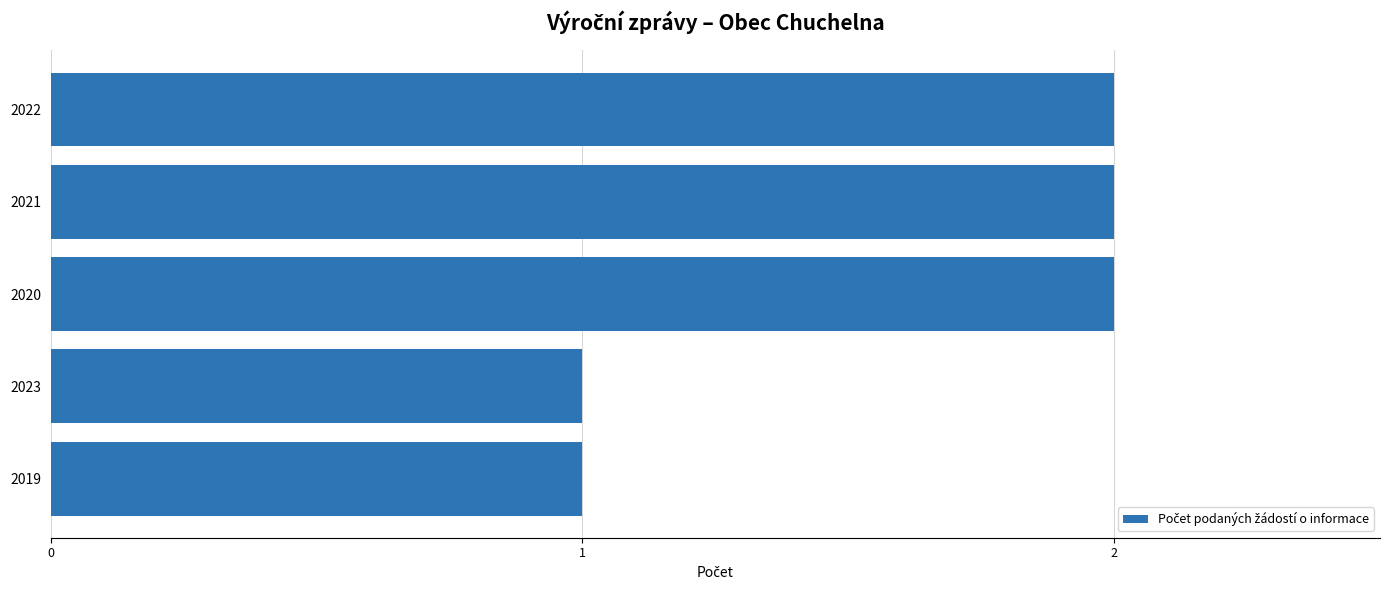

The value at 2021 is 1. True or false?

False